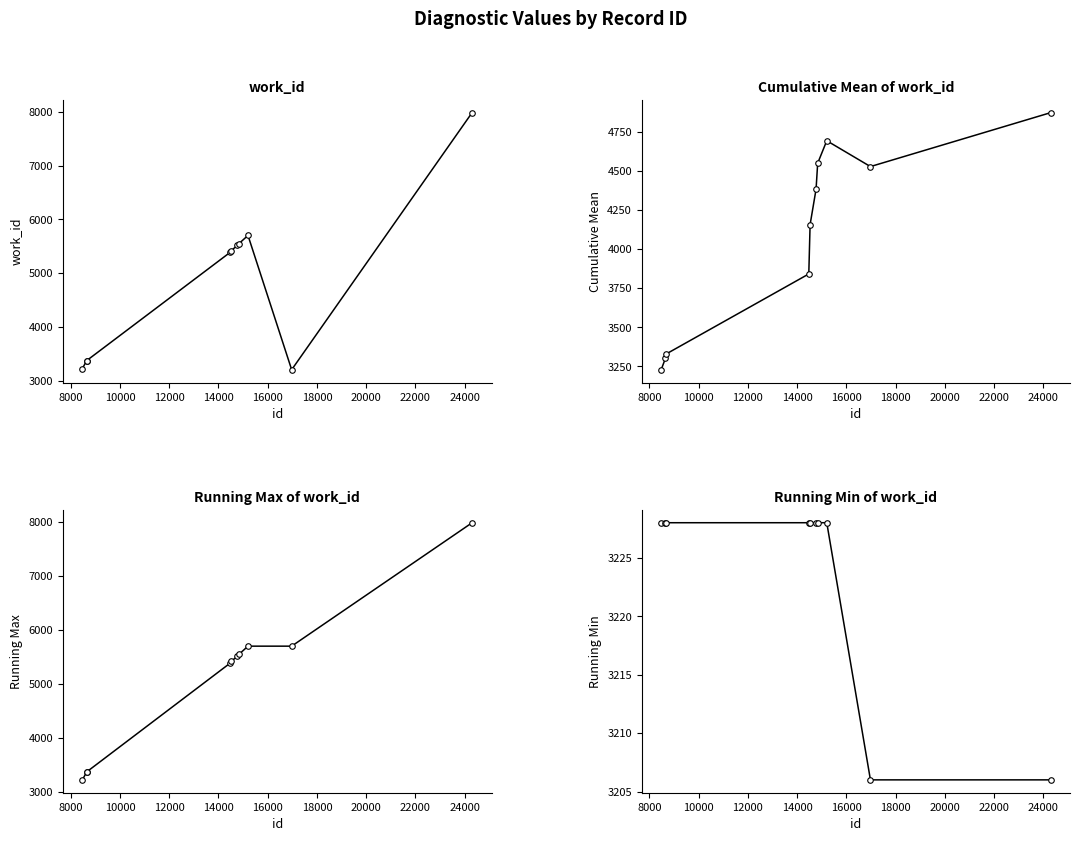

Is it true that cumulative_mean equals 4873.9 at 24000?

True